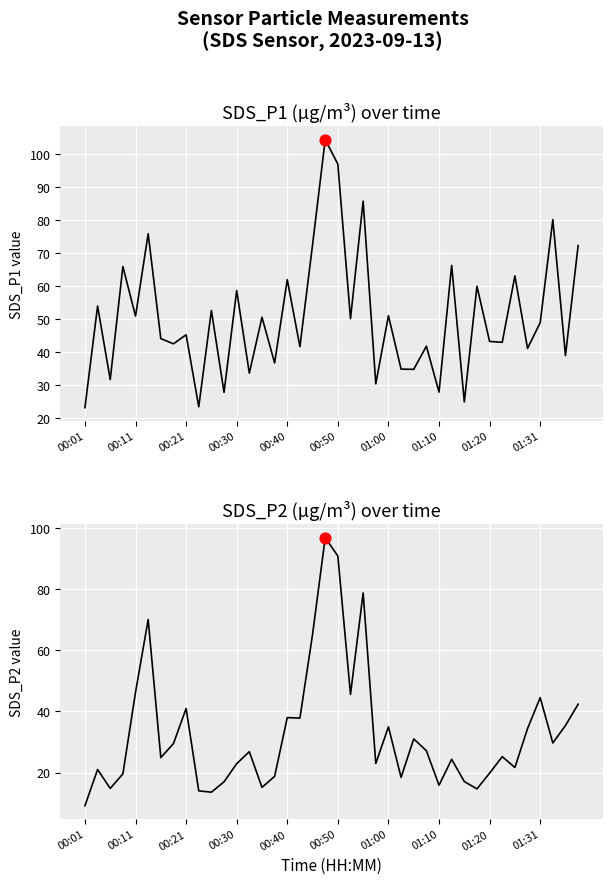

Which series has the largest total across all categories?

SDS_P1